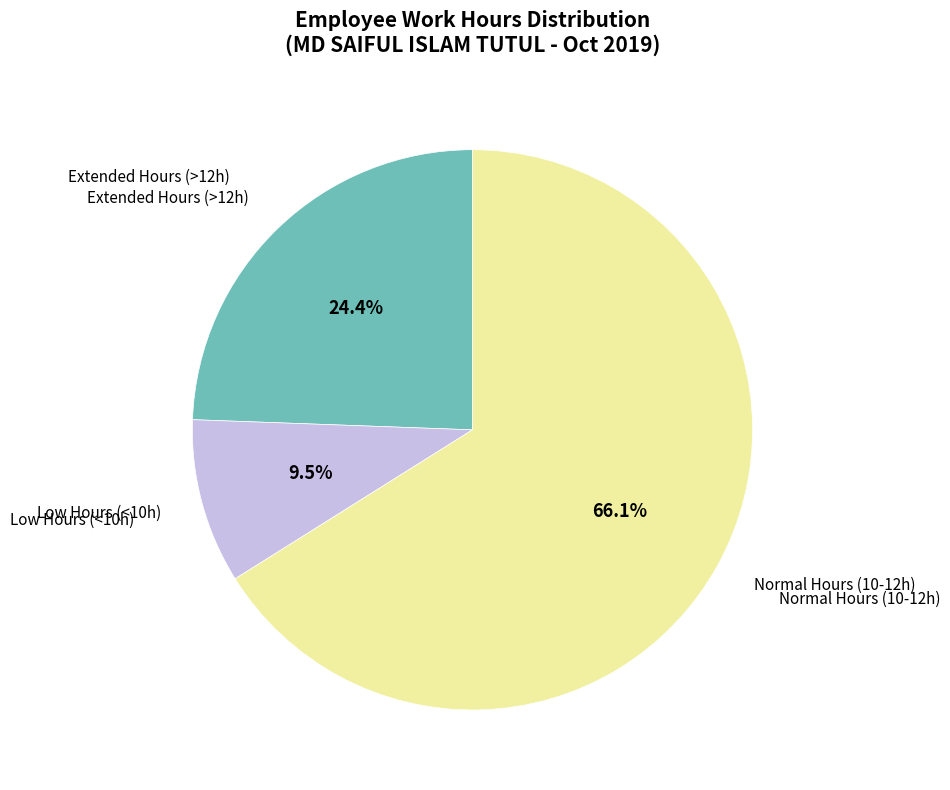

Does any single category account for the majority?

Yes